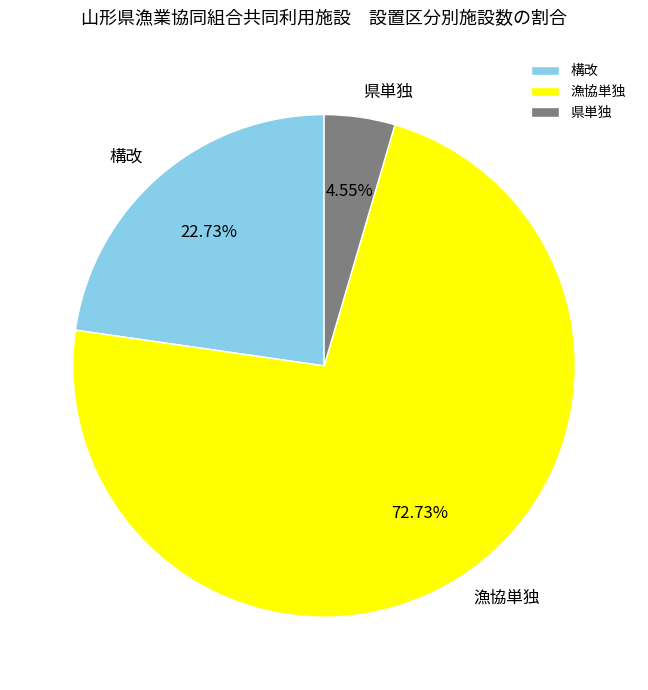

To the nearest percent, what percentage of the pie is 漁協単独?

73%